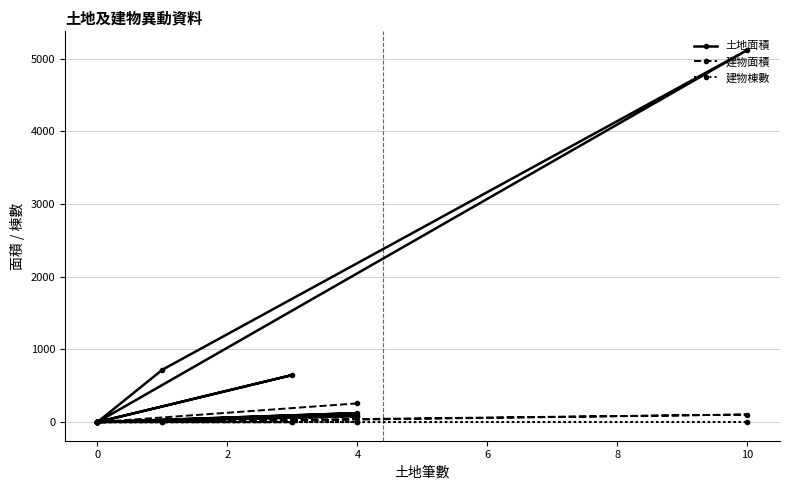

How many distinct data groups are displayed?

3